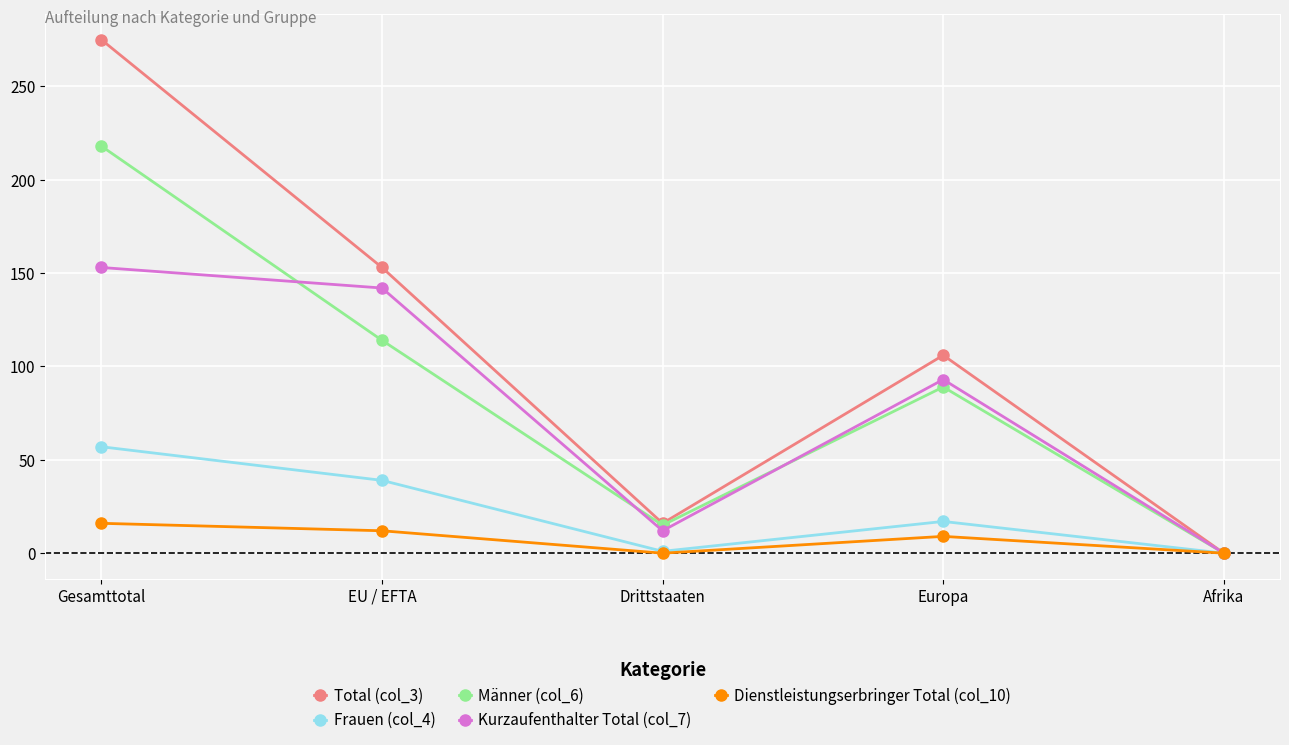

What is the difference between the highest and lowest values at EU / EFTA?

141